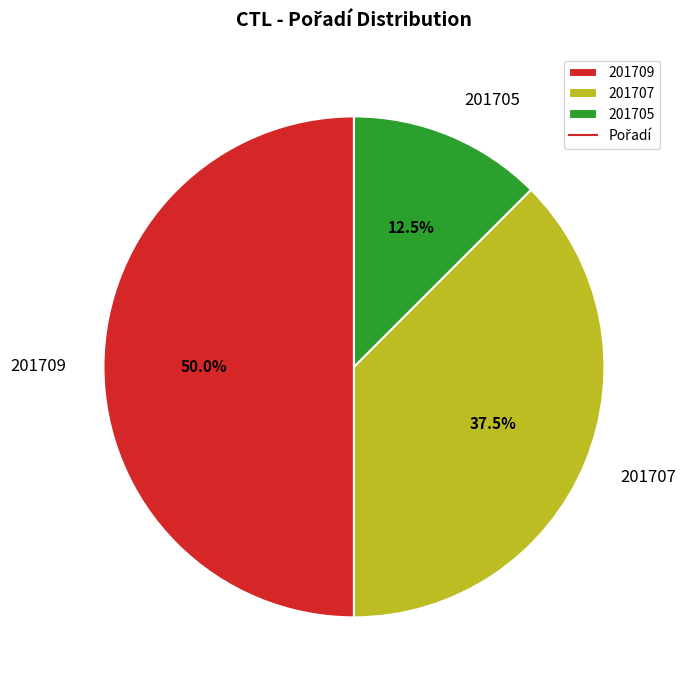

Do 201705 and 201709 together represent more than half of the pie?

Yes